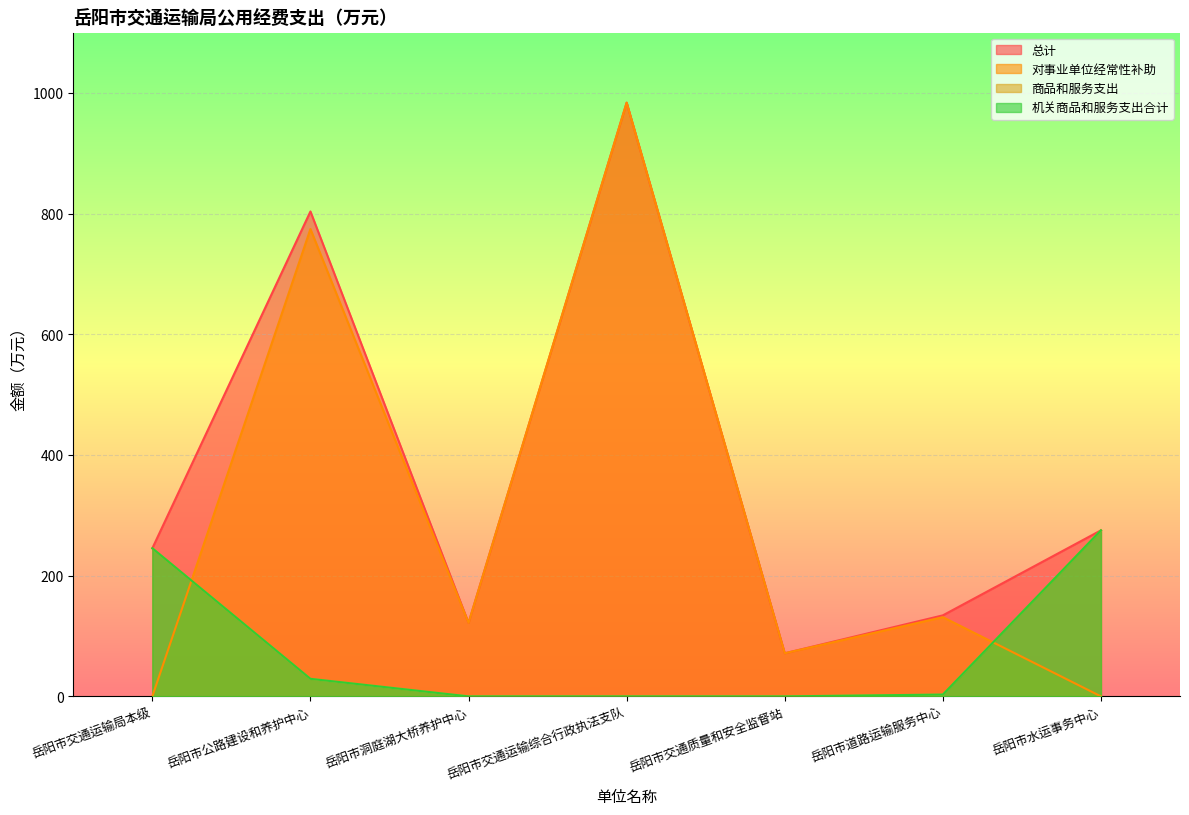

True or false: 商品和服务支出 and 机关商品和服务支出合计 cross at least once.

False